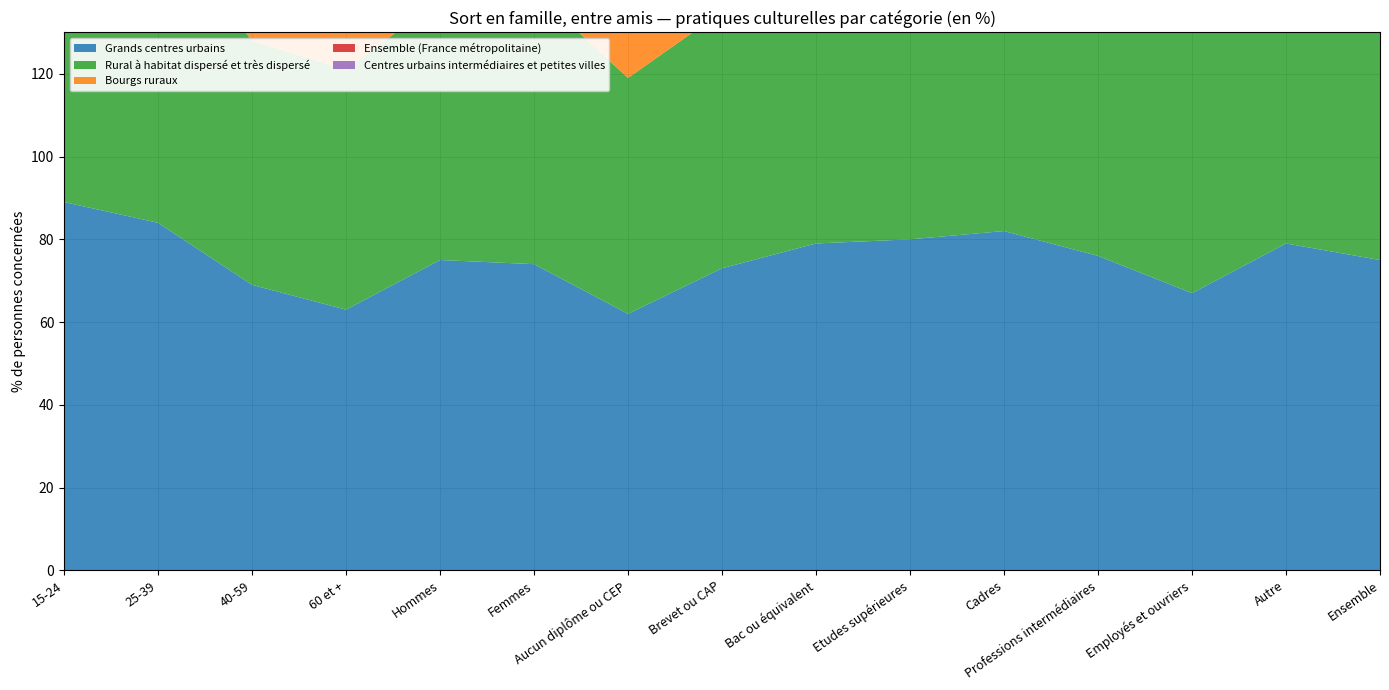

Reading left to right, transcribe all the data shown in this chart.

Grands centres urbains: 89	84	69	63	75	74	62	73	79	80	82	76	67	79	75
Rural à habitat dispersé et très dispersé: 85	73	59	58	63	66	57	62	69	71	68	66	63	65	65
Bourgs ruraux: 82	77	60	57	68	63	52	63	71	75	74	71	60	64	65
Ensemble (France métropolitaine): 88	80	64	60	70	70	58	68	75	76	77	72	64	73	70
Centres urbains intermédiaires et petites villes: 95	82	67	60	72	72	63	72	75	77	74	72	67	78	72